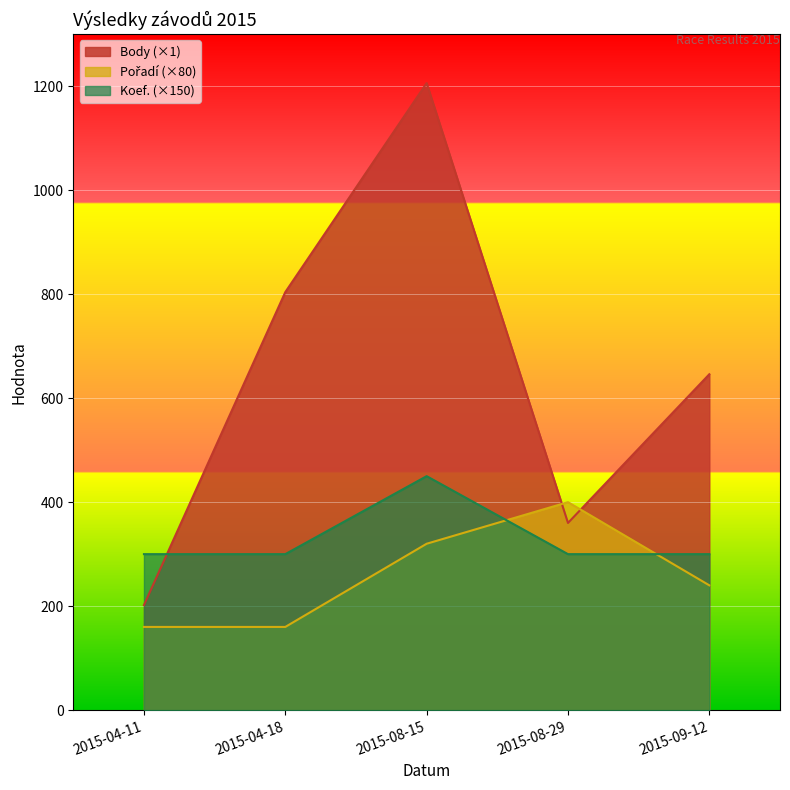

What is the sum of the Body values at 2015-04-11 and 2015-09-12?

848